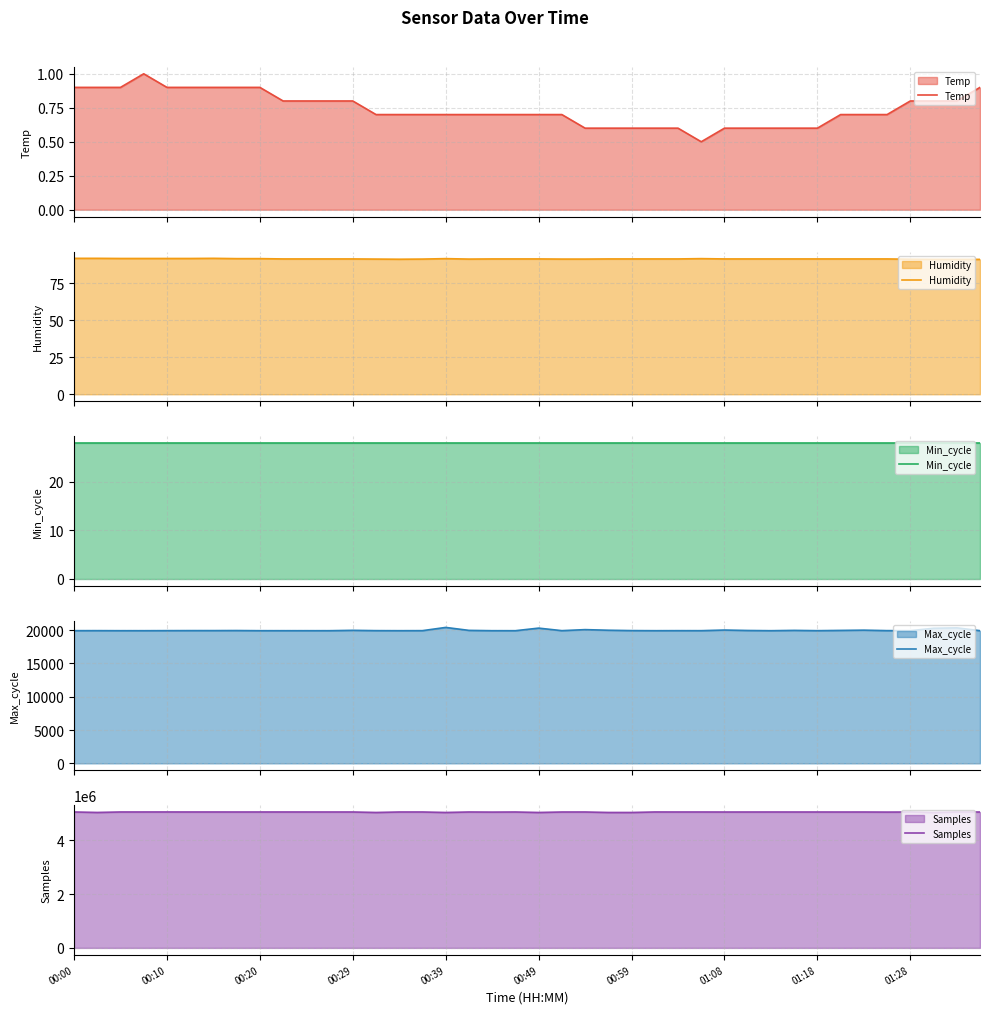

What is the highest value of the Temp series?

1.0